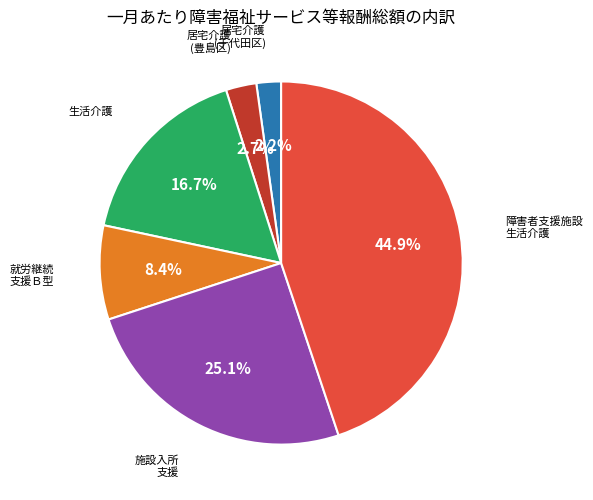

Is there a majority slice in this chart?

No